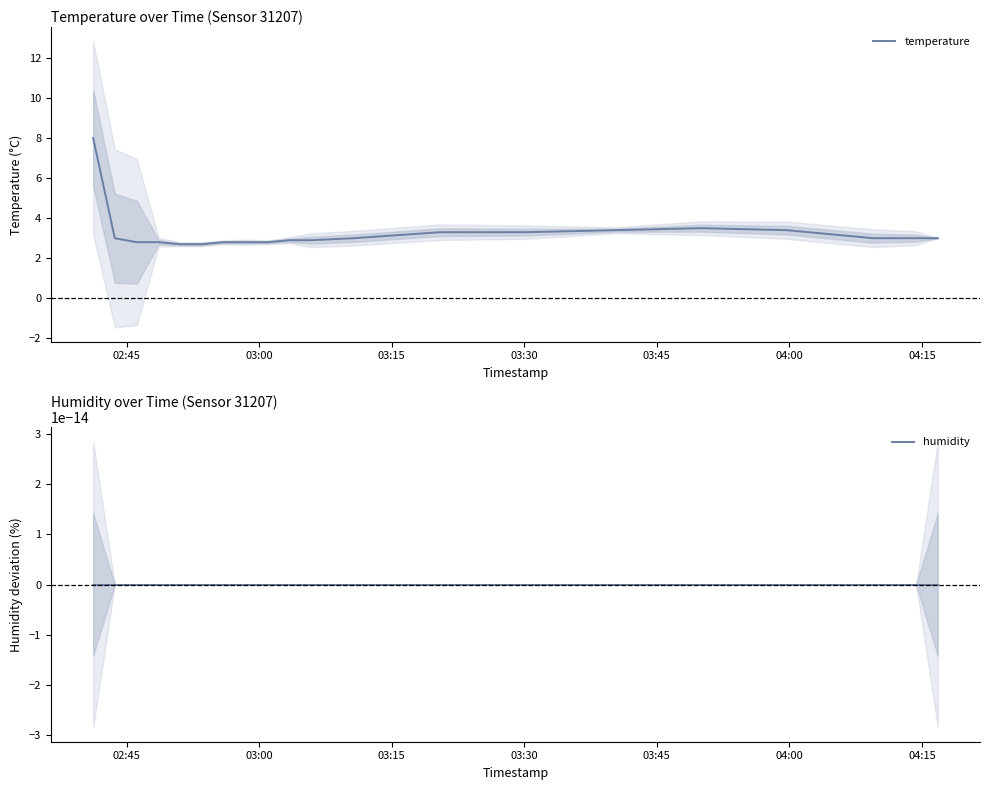

True or false: temperature has more than 2 interior local peaks.

False